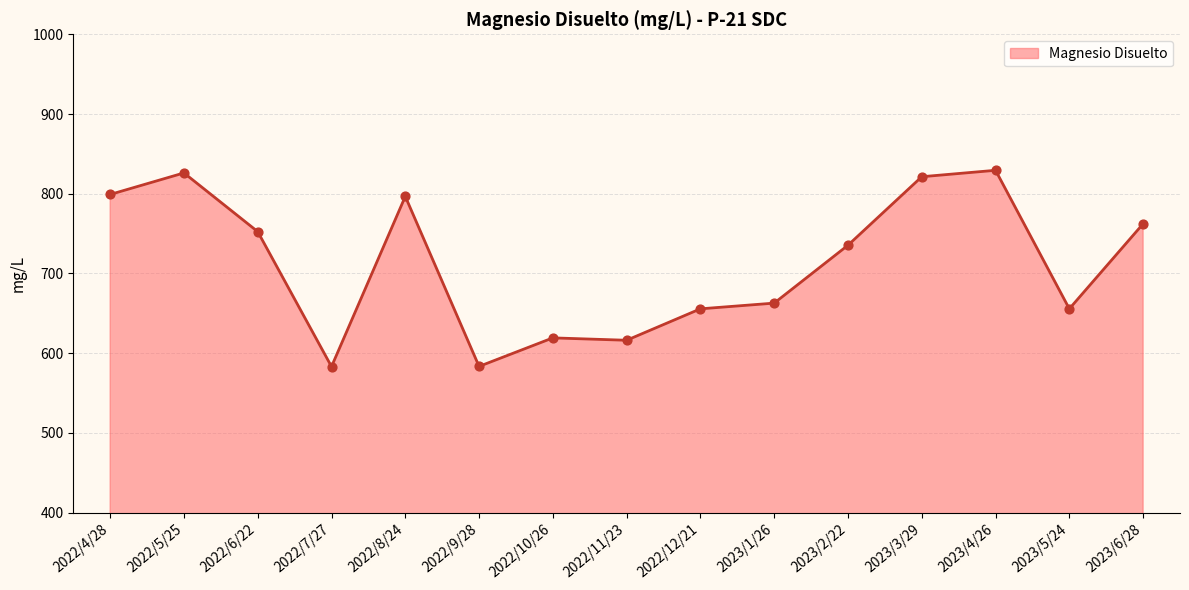

Approximately how many times larger is the value at 2022/10/26 compared to 2022/7/27?

1.1